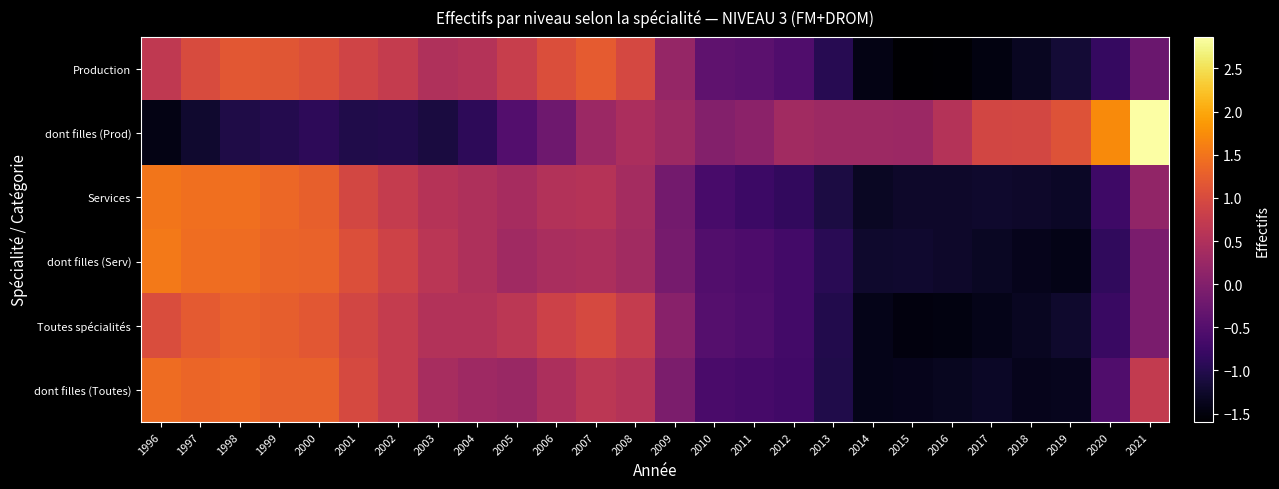

Which label corresponds to the largest value in the chart?

2021